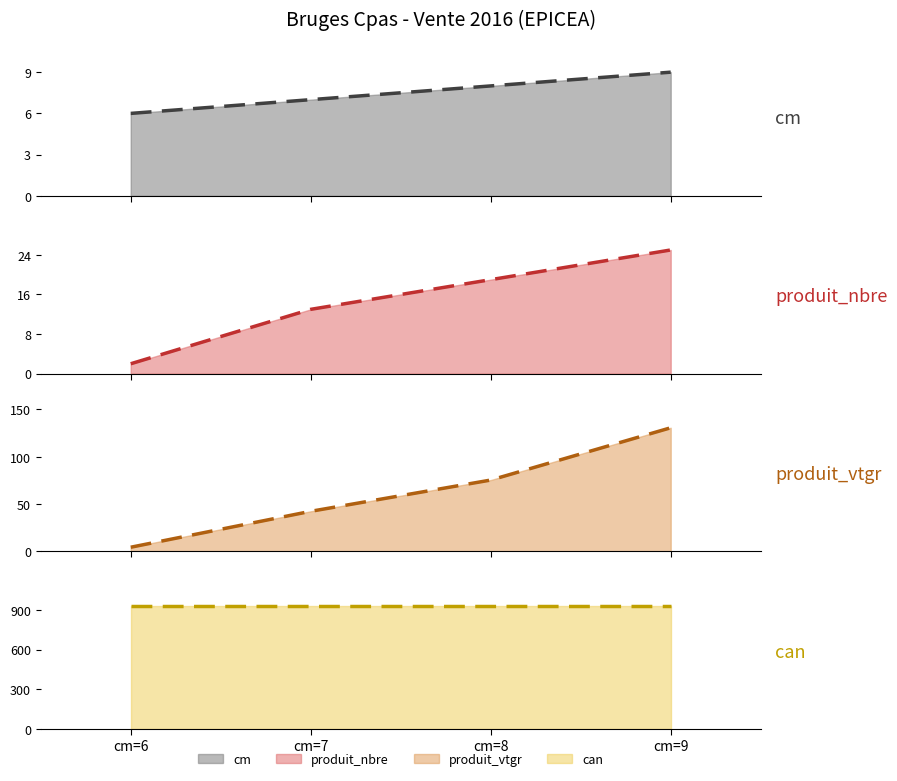

Is it true that can trend equals 933.0 at cm=6?

True